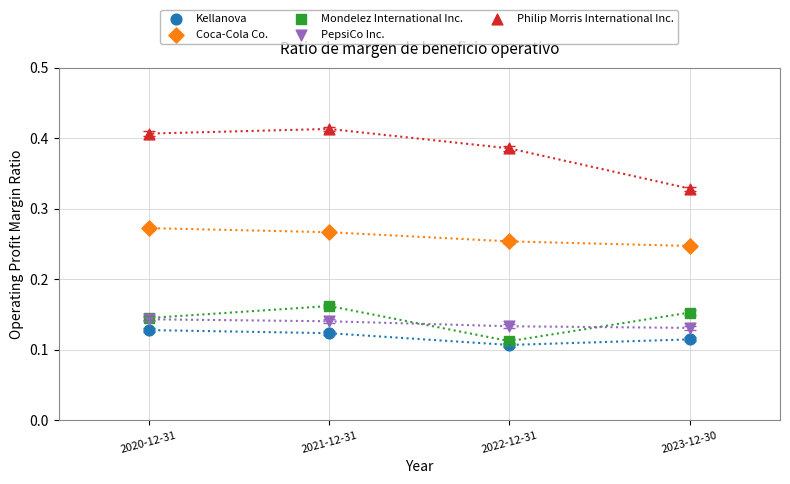

What are all the series names shown in the legend?

Kellanova, Coca-Cola Co., Mondelez International Inc., PepsiCo Inc., Philip Morris International Inc.